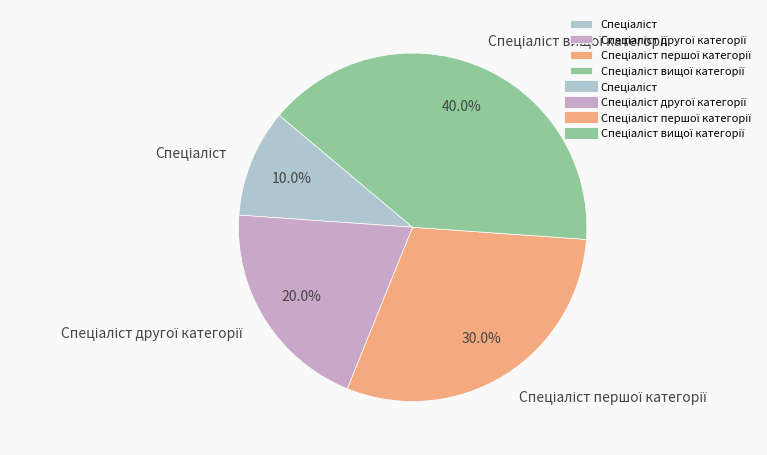

Is there a majority slice in this chart?

No